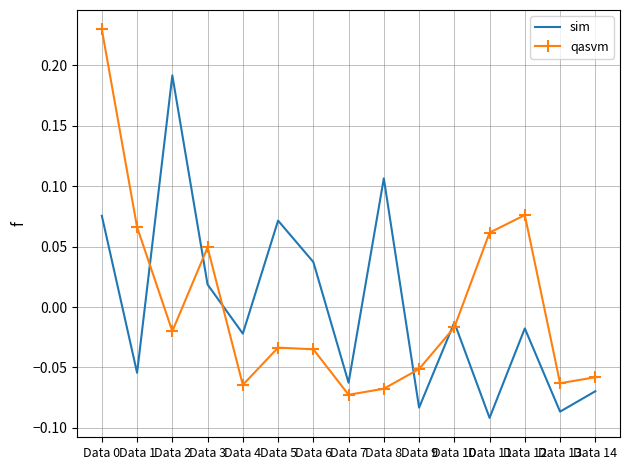

Is the value of qasvm at Data 5 greater than the value of sim at Data 1?

Yes